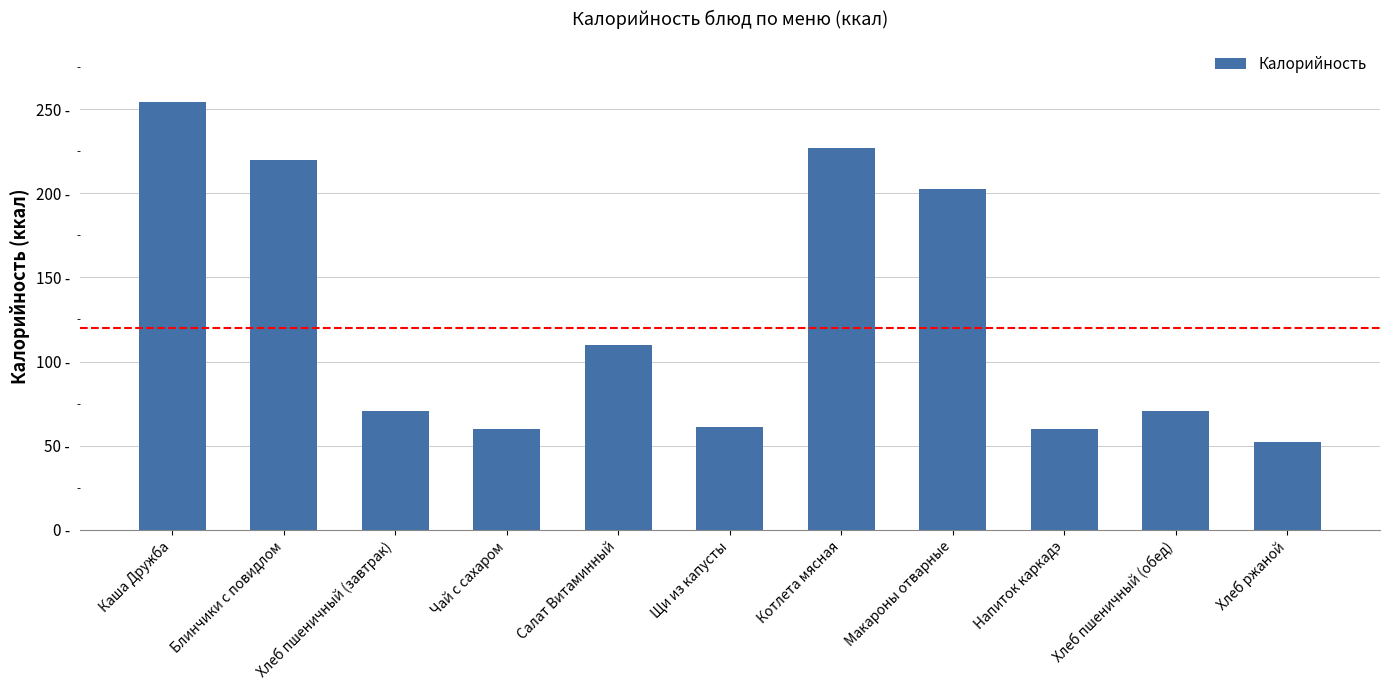

Reading left to right, what are all the values shown in this chart?

254.5	219.9	70.5	59.9	109.9	61.0	227.1	202.5	59.9	70.5	52.2